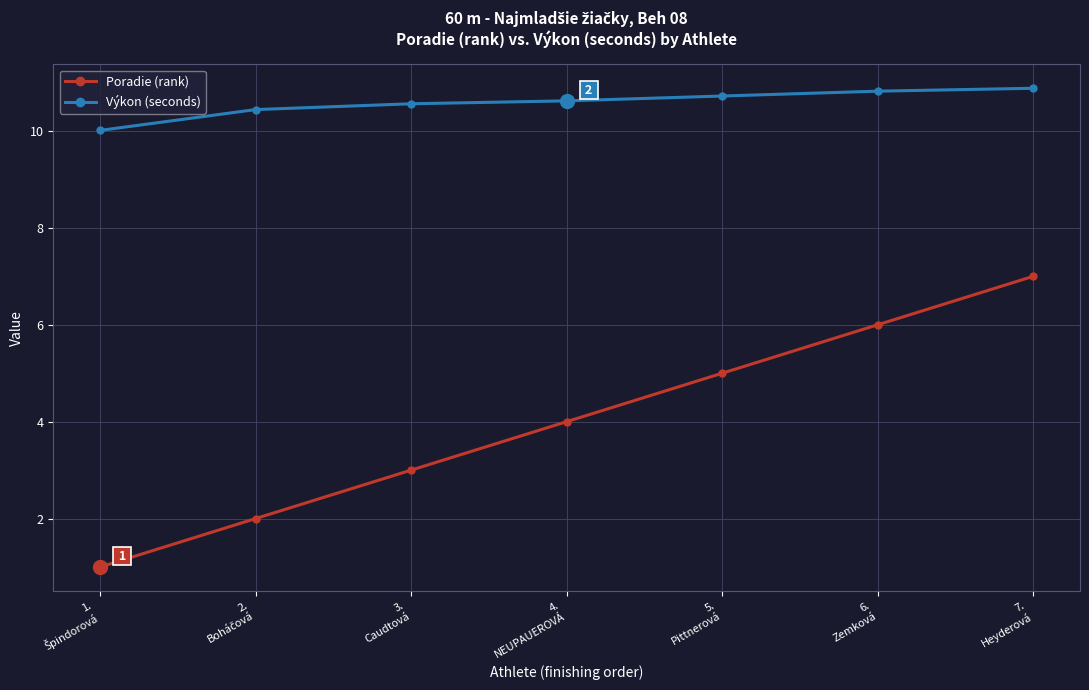

Which series has the largest range (max minus min)?

Poradie (rank)